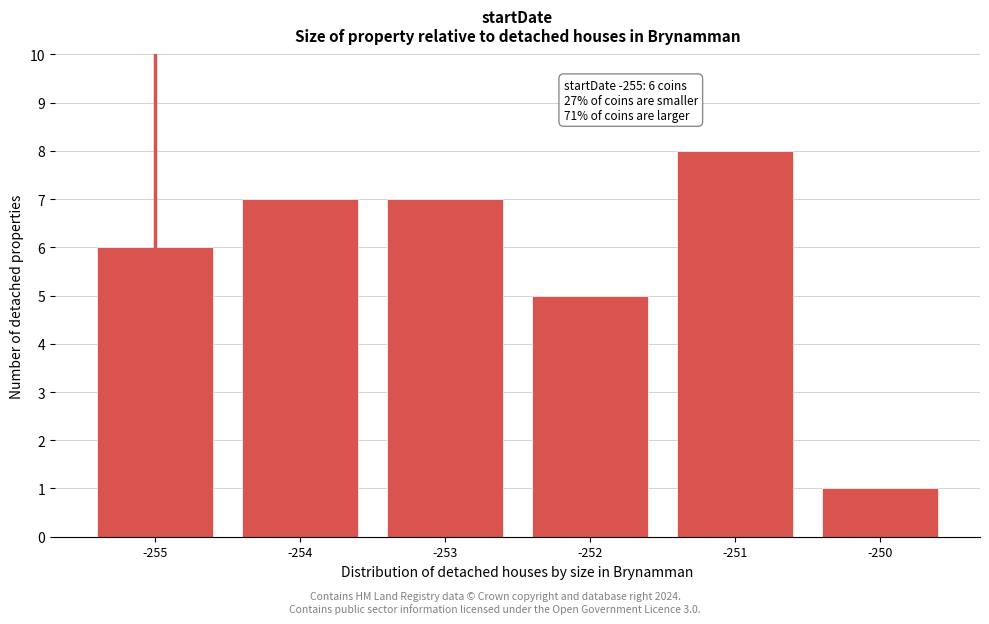

Reading left to right, what are all the values shown in this chart?

-255=6	-254=7	-253=7	-252=5	-251=8	-250=1